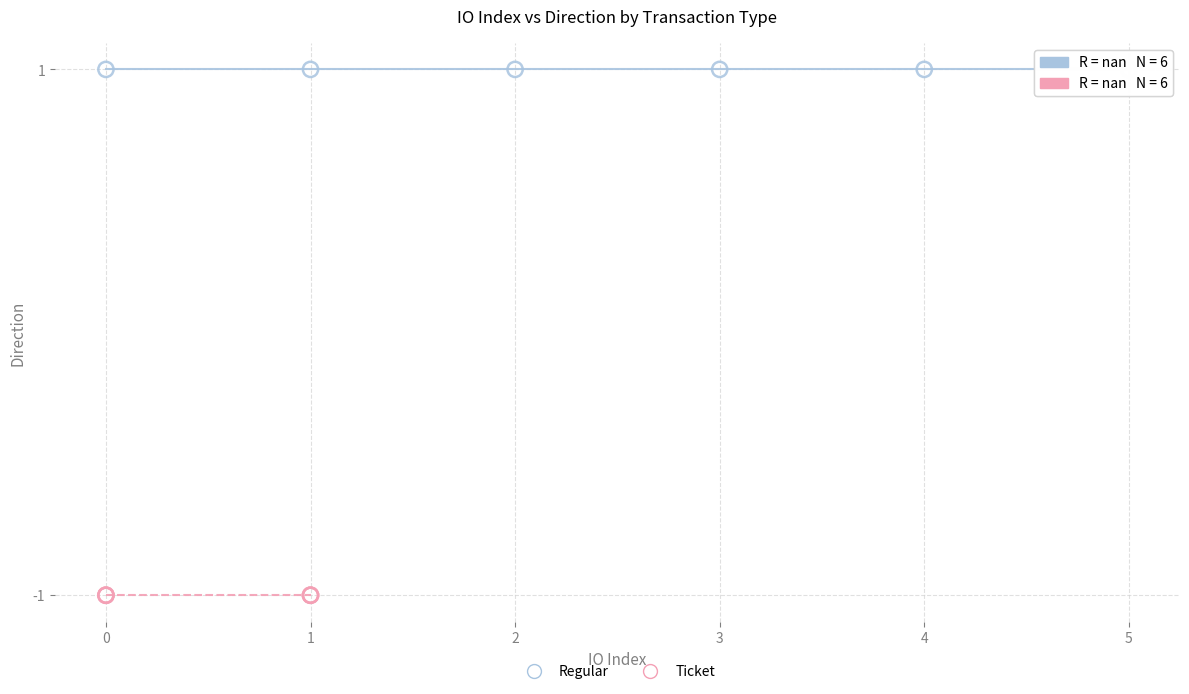

Which series contains the lowest Y value?

Ticket